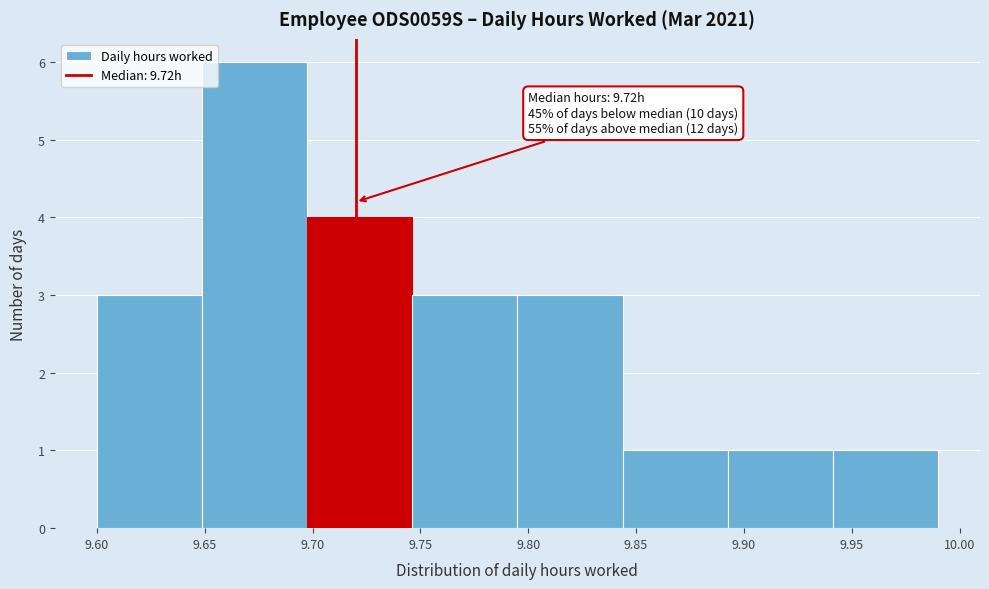

Over which range of the x-axis is the bar tallest?

9.650 to 9.700